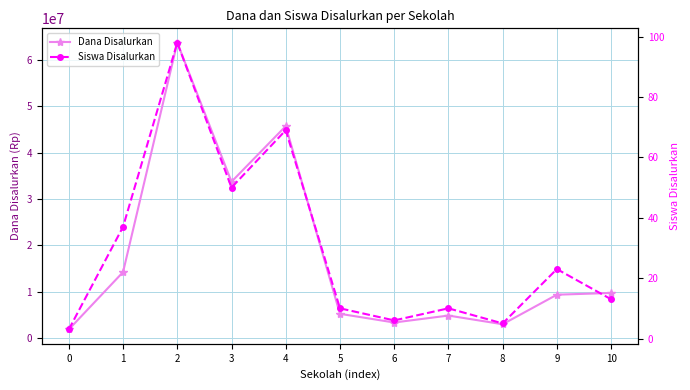

How many interior local peaks does the Dana Disalurkan series have?

3